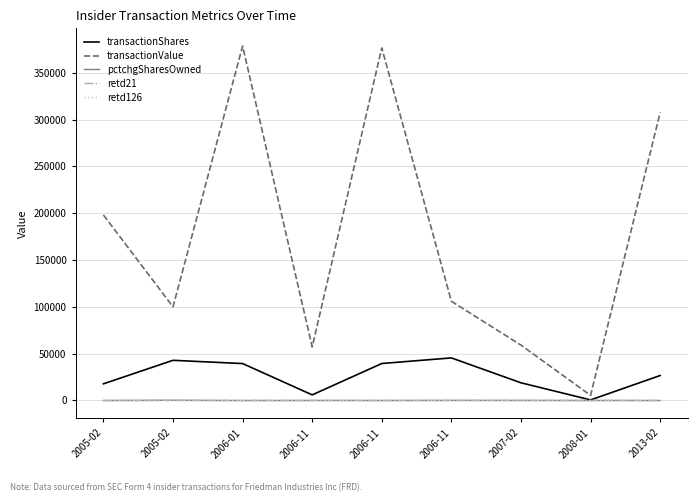

Which has a higher value, 2007-02 or 2006-11?

2007-02